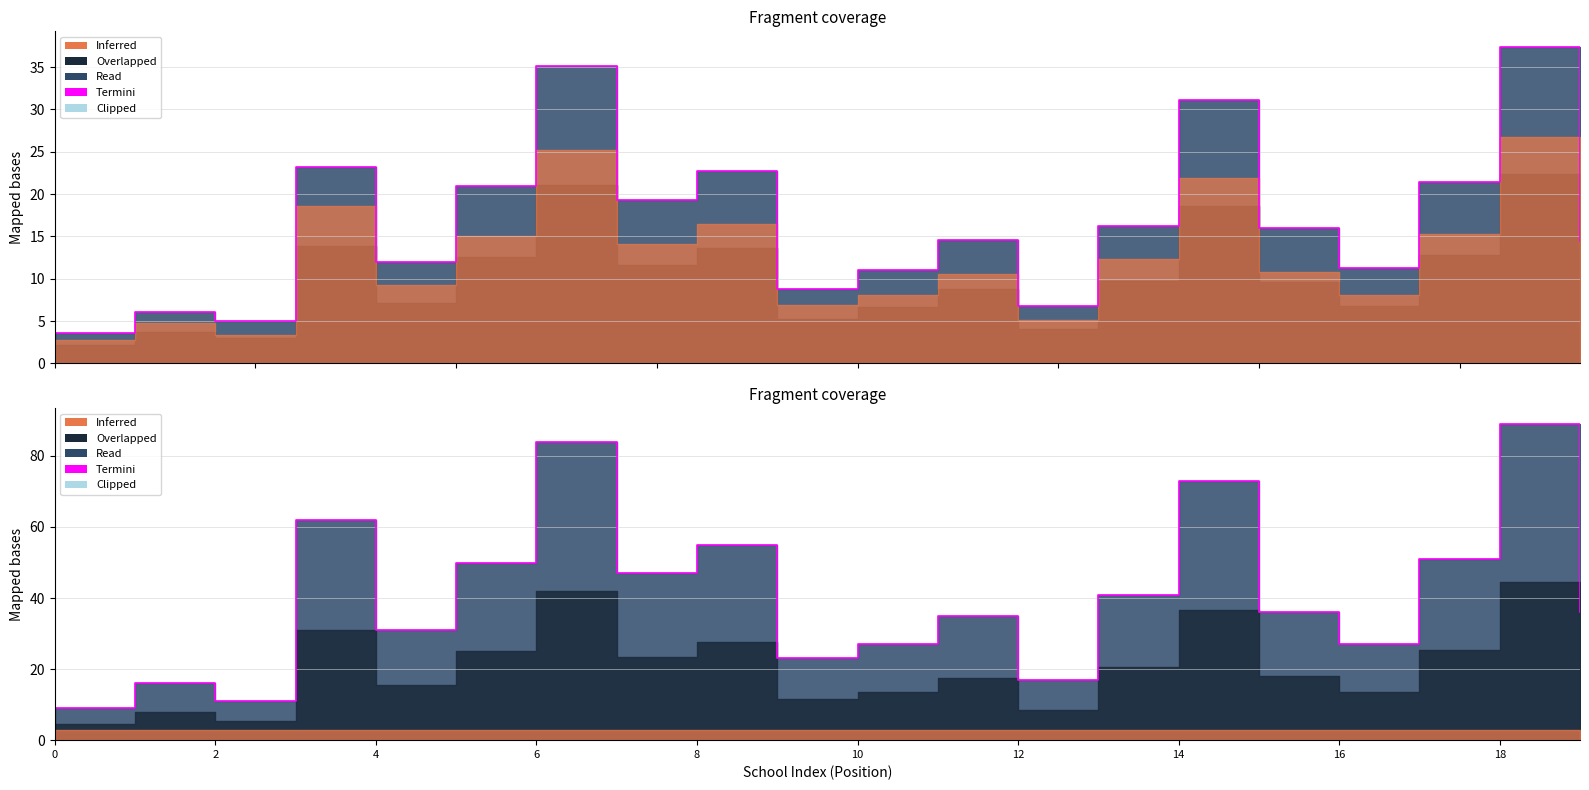

What is the maximum value shown in the chart?

89